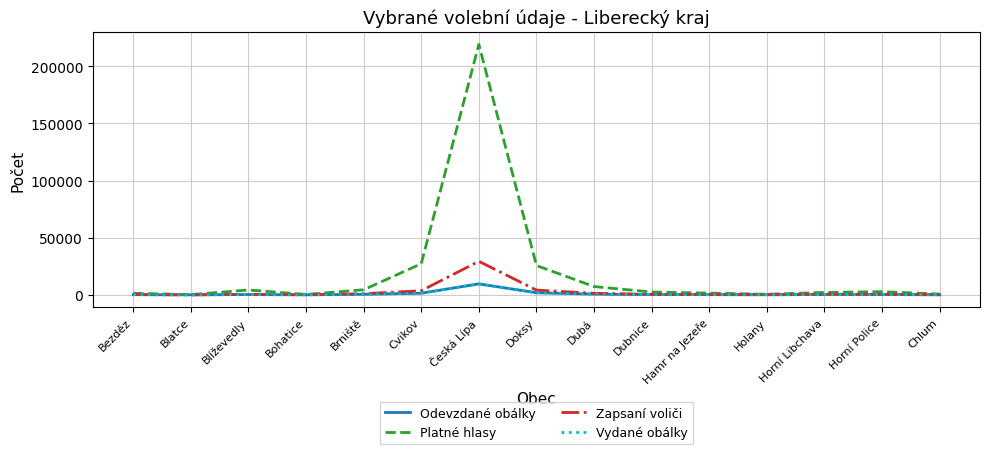

Which series has the widest spread of values?

Platné hlasy